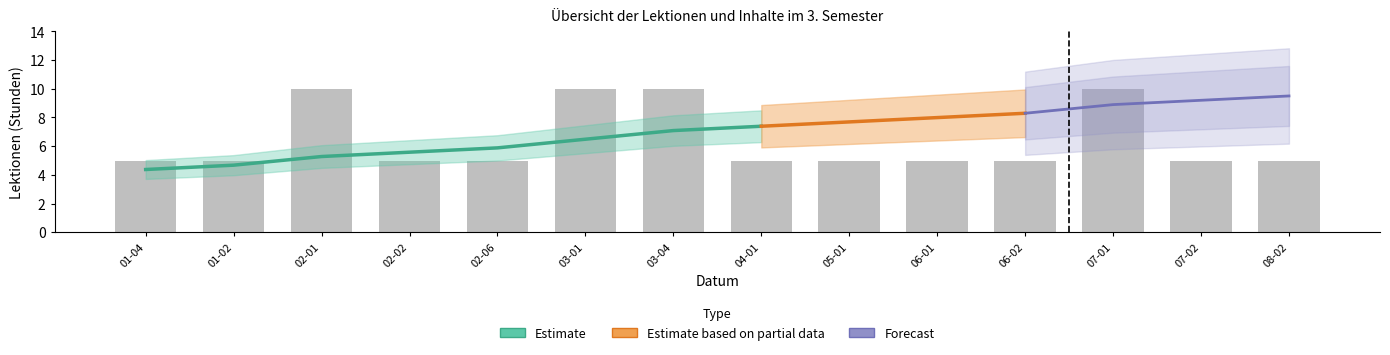

True or false: the data shows 5 at 02-06.

True